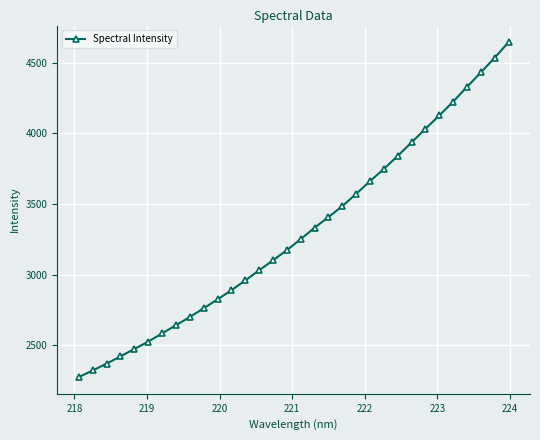

What is the difference between the second highest and second lowest values?

2214.5